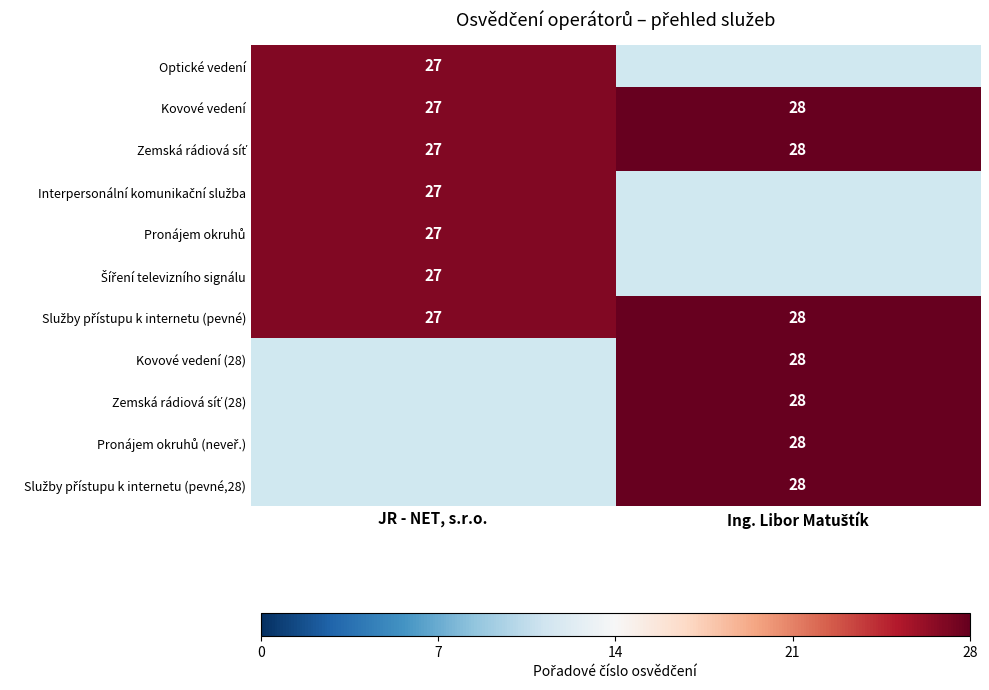

Where is Kovové vedení nearest to the value 27?

JR - NET, s.r.o.